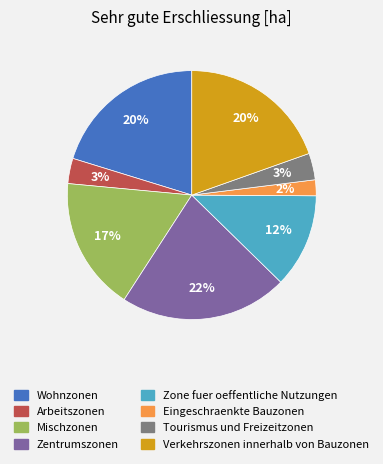

Is there a majority slice in this chart?

No